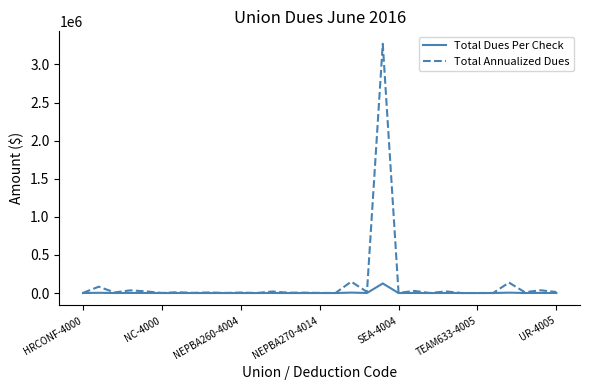

List the series in order of their peak value, highest first.

Total Annualized Dues, Total Dues Per Check